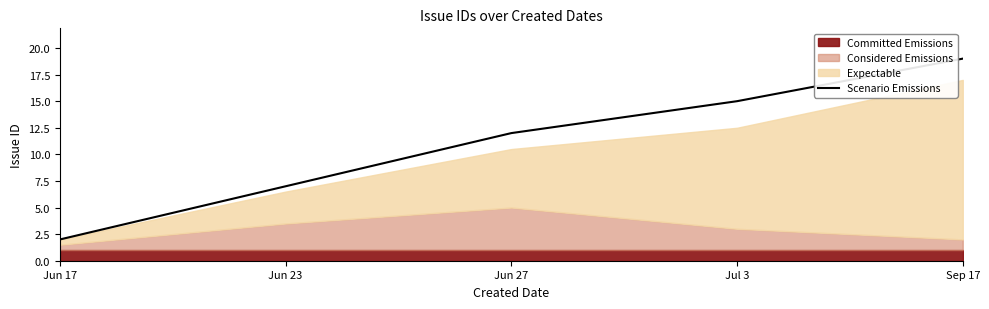

Where does the data first go above 12?

Jul 3